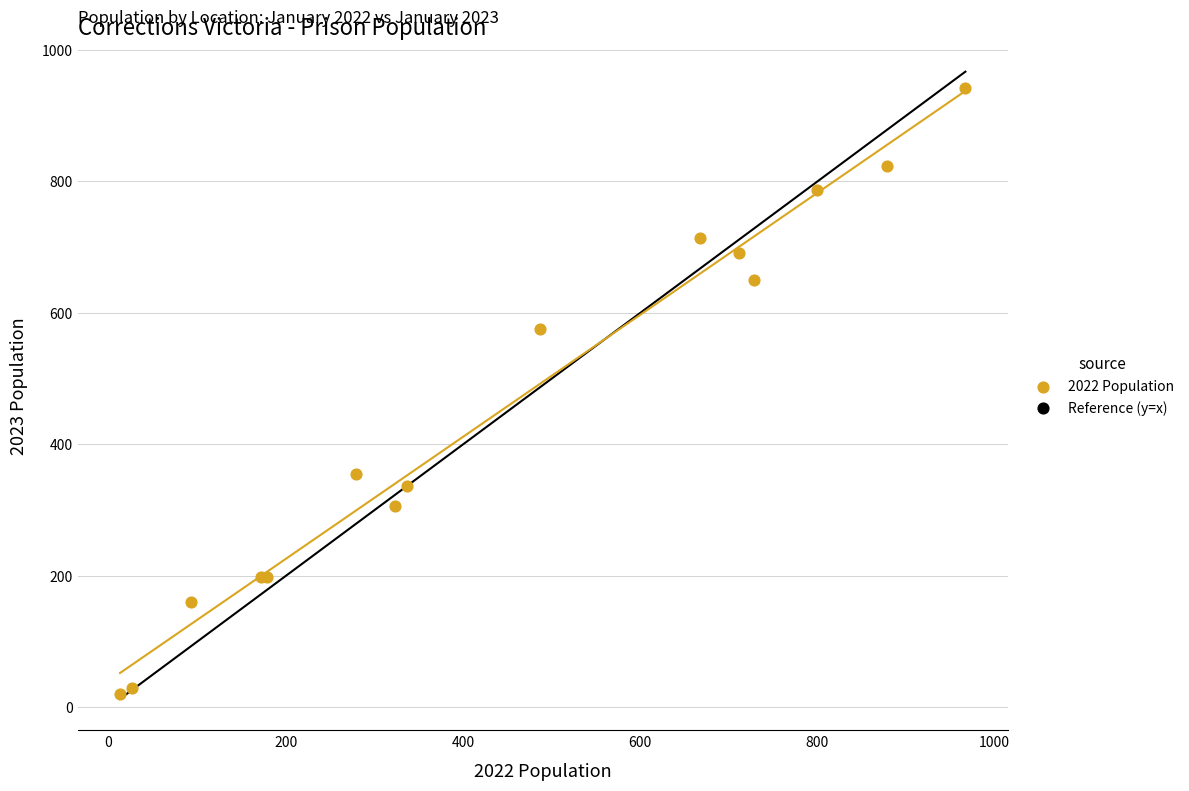

What Y value in the scatter plot is closest to 481?

576